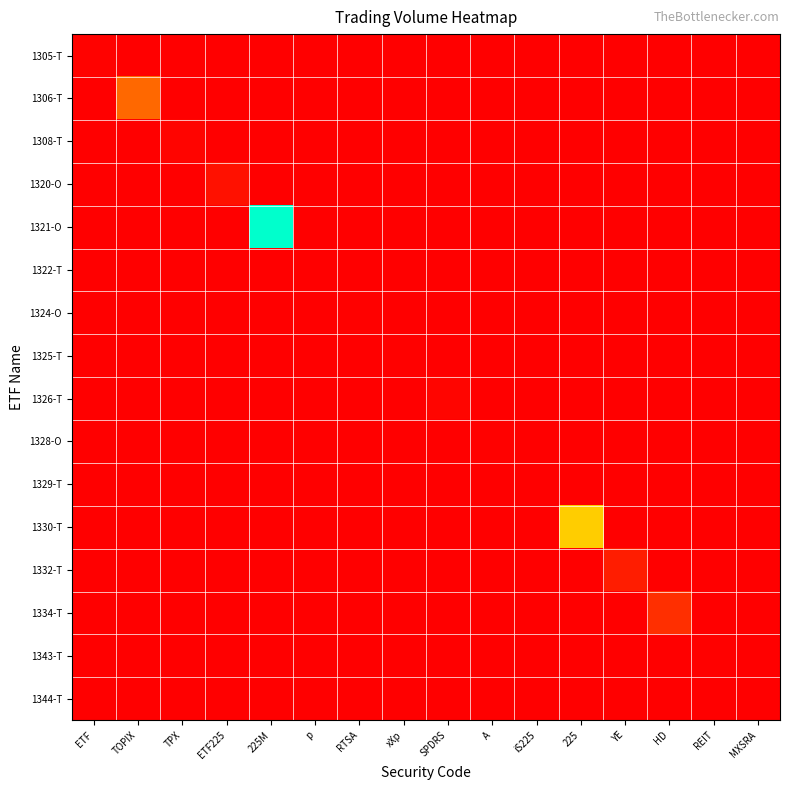

What is the total value across all series at ETF225?

0.1